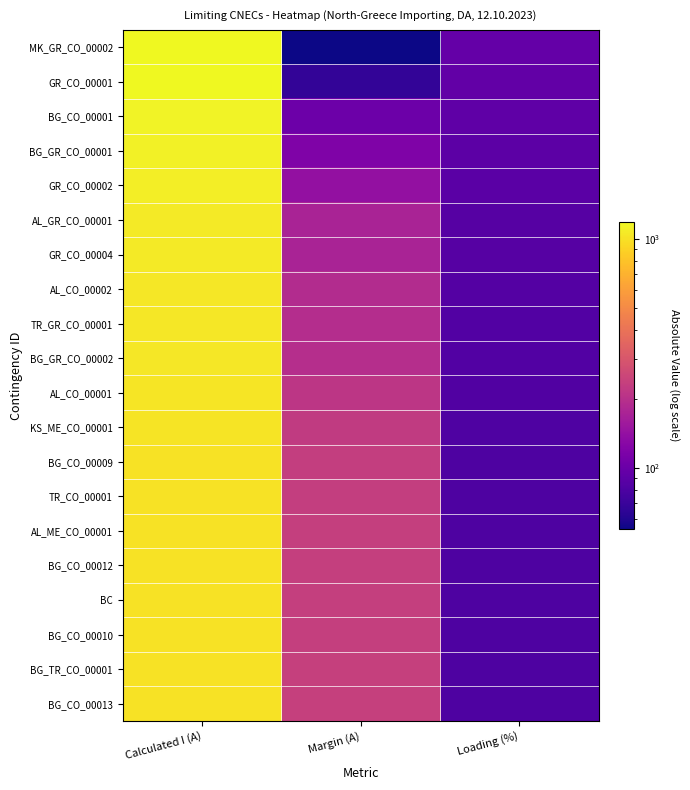

Rank the series at Margin (A) from lowest to highest value.

MK_GR_CO_00002, GR_CO_00001, BG_CO_00001, BG_GR_CO_00001, GR_CO_00002, AL_GR_CO_00001, GR_CO_00004, AL_CO_00002, TR_GR_CO_00001, BG_GR_CO_00002, AL_CO_00001, KS_ME_CO_00001, BG_CO_00009, TR_CO_00001, AL_ME_CO_00001, BG_CO_00012, BC, BG_CO_00010, BG_TR_CO_00001, BG_CO_00013